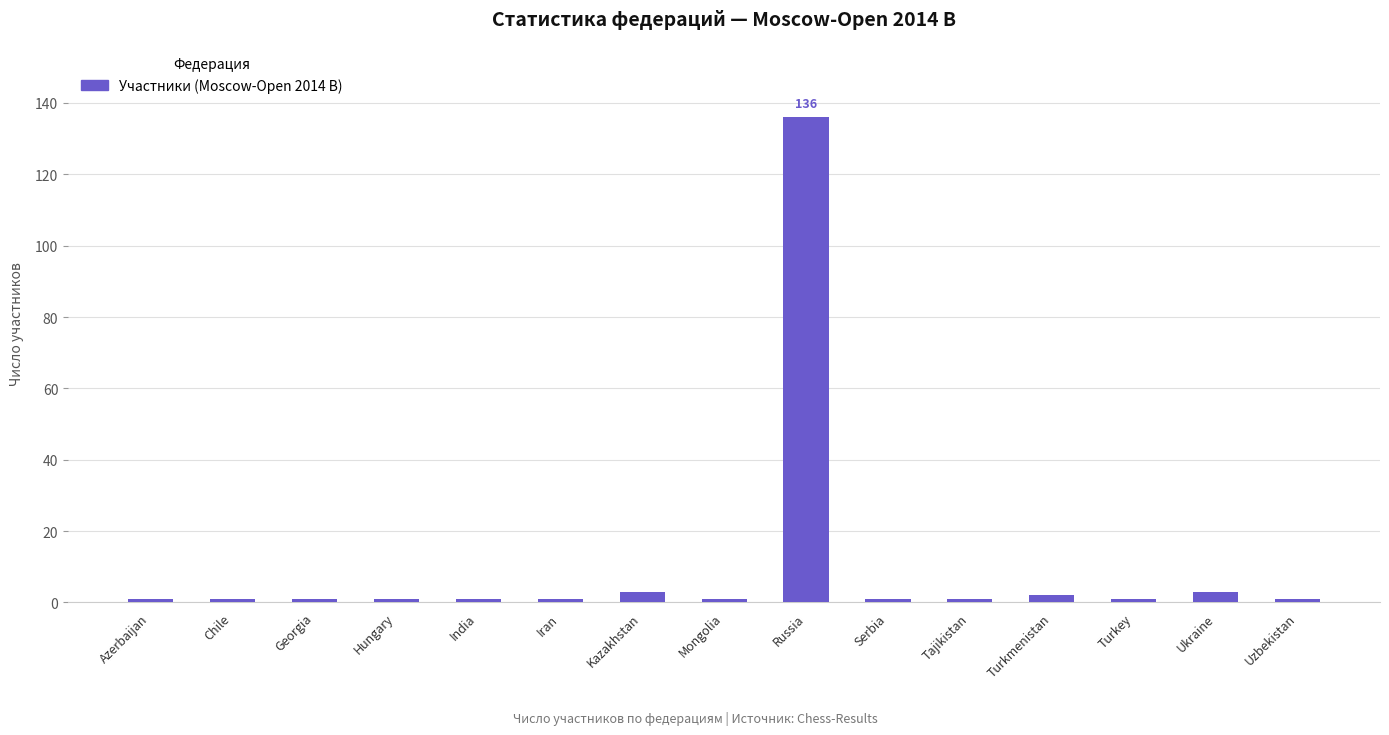

What is the smallest value displayed?

1